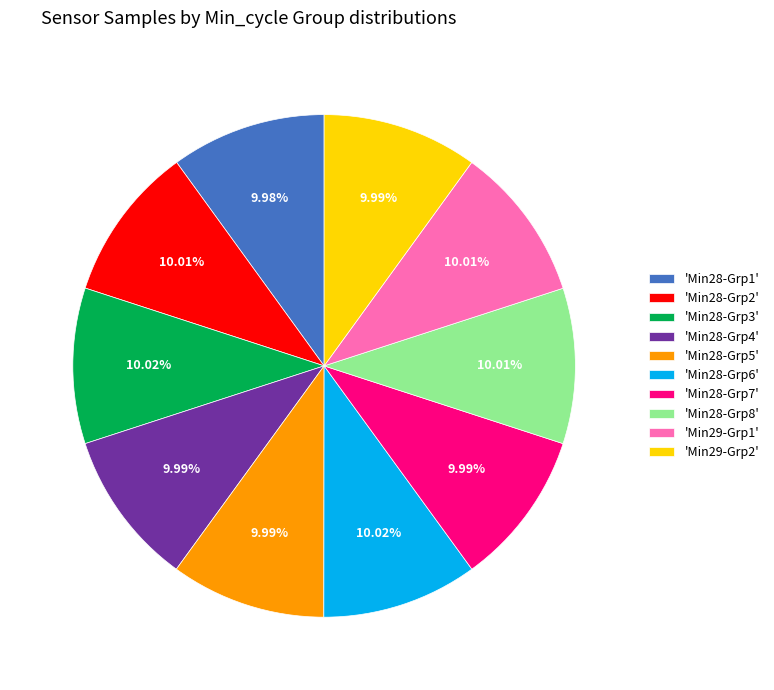

Does 'Min28-Grp3' account for over 50% of the chart?

No